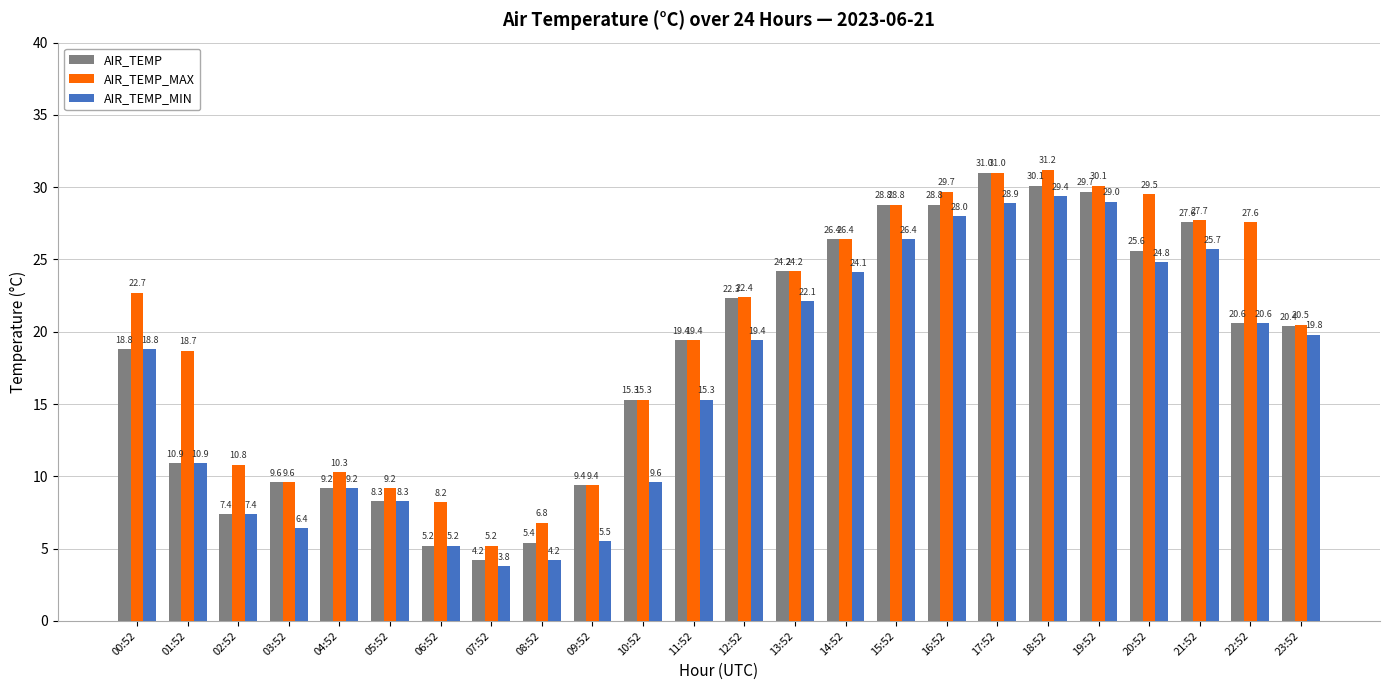

What is the difference between the maximum and minimum values in the AIR_TEMP_MIN series?

25.6